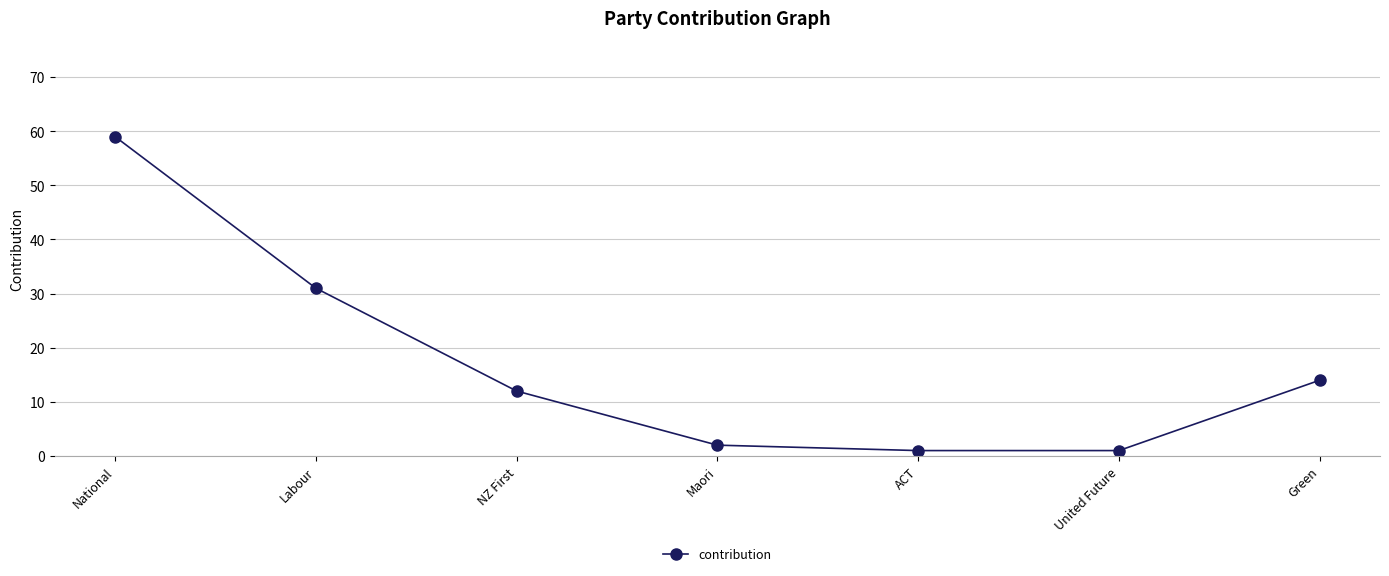

What is the label of the 2nd point from the right?

United Future